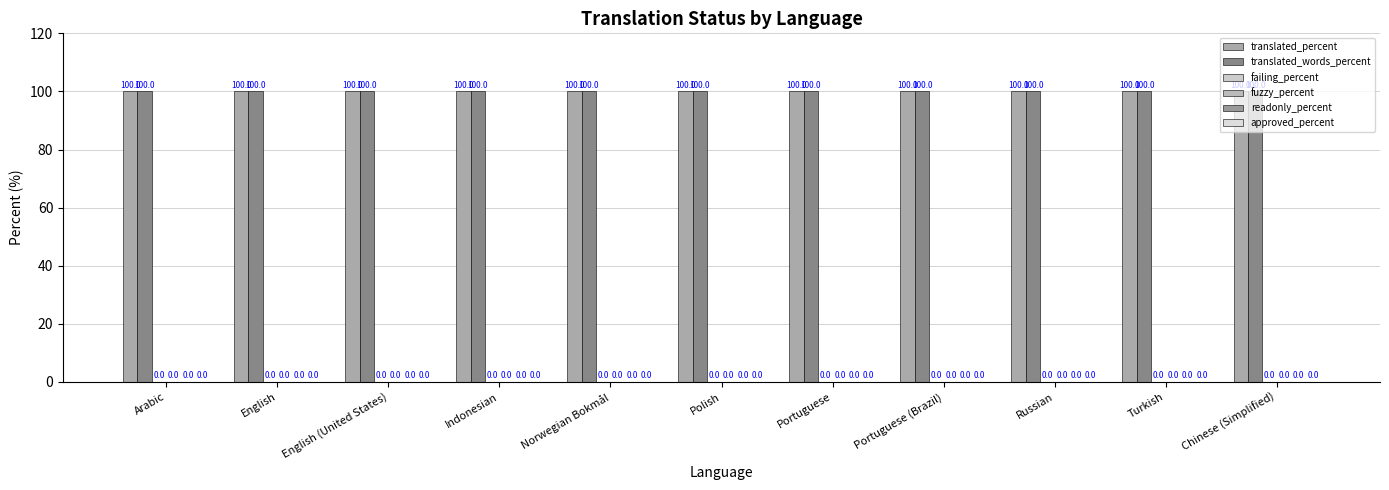

What is the label of the 1st bar from the right?

Chinese (Simplified)